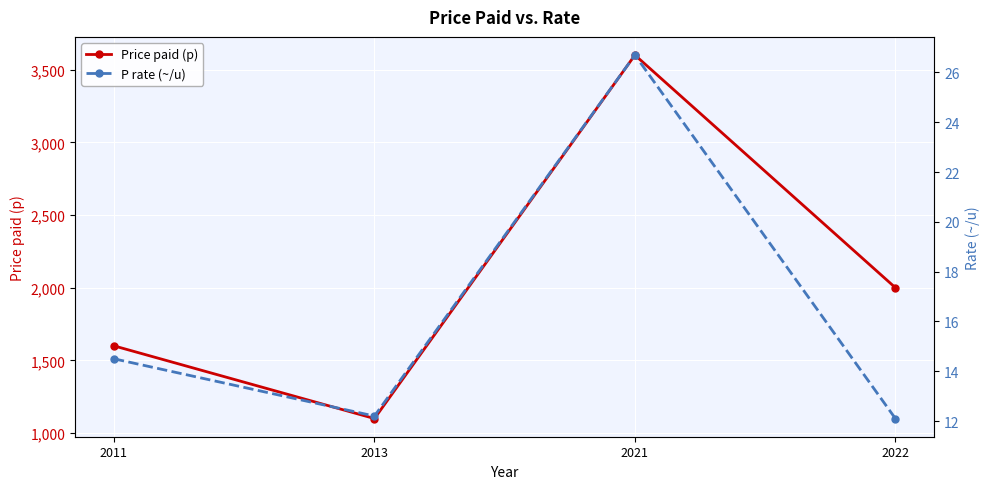

True or false: Price paid (p) and P rate (~/u) cross at least once.

False